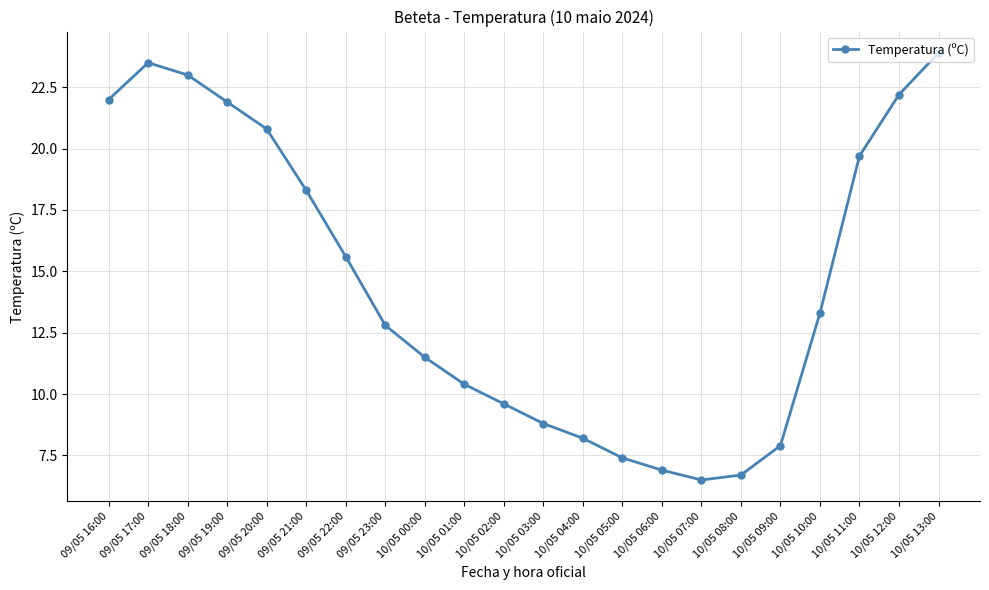

What is the smallest value displayed?

6.5